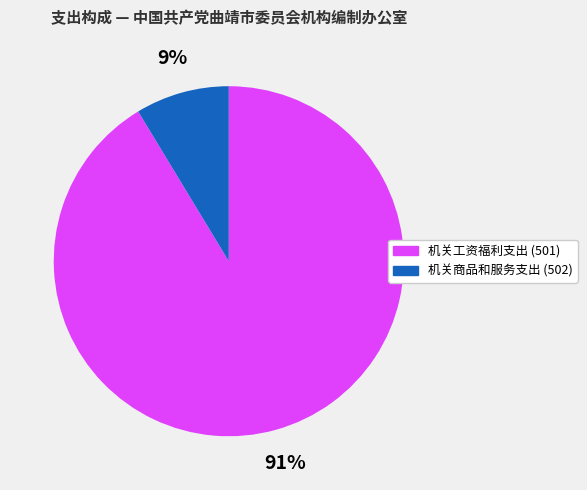

To the nearest percent, what is the combined percentage of 机关工资福利支出 (501) and 机关商品和服务支出 (502)?

100%